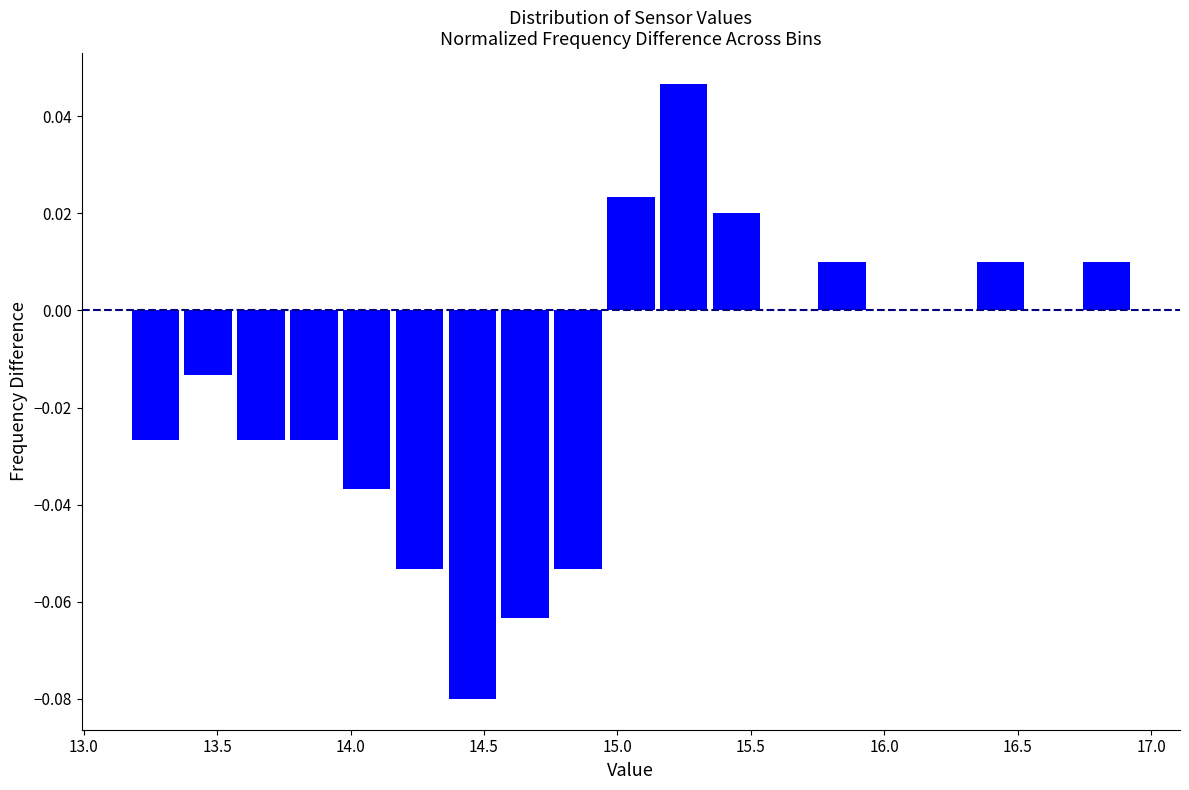

Around what value on the x-axis is the tallest bar? Give the approximate position of its centre, as read against the axis.

15.25